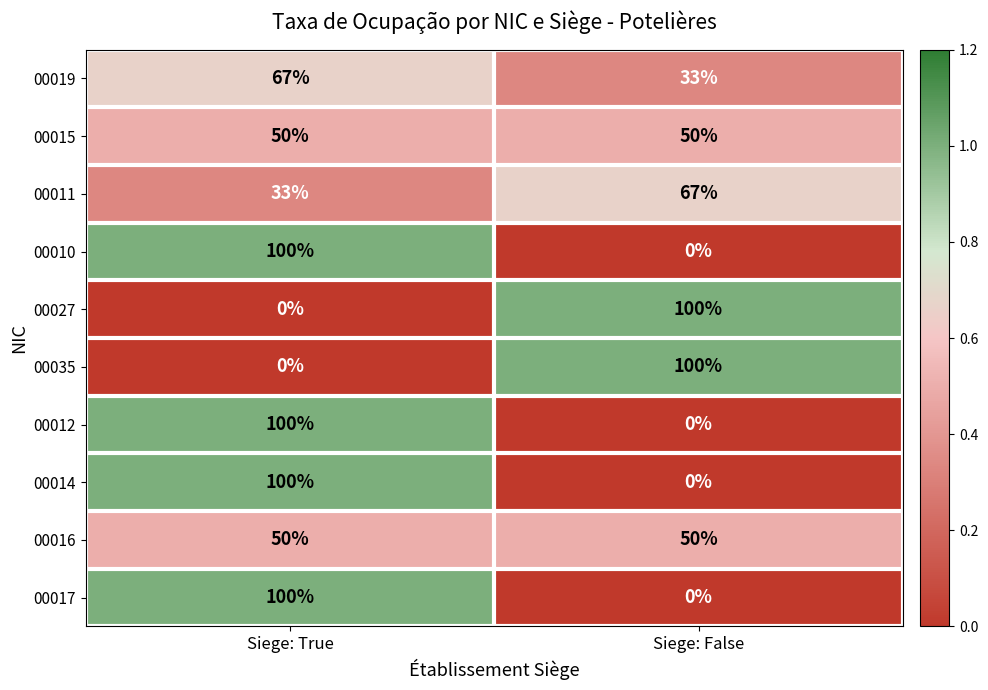

What is the sum of the 00016 values at Siege: False and Siege: True?

100